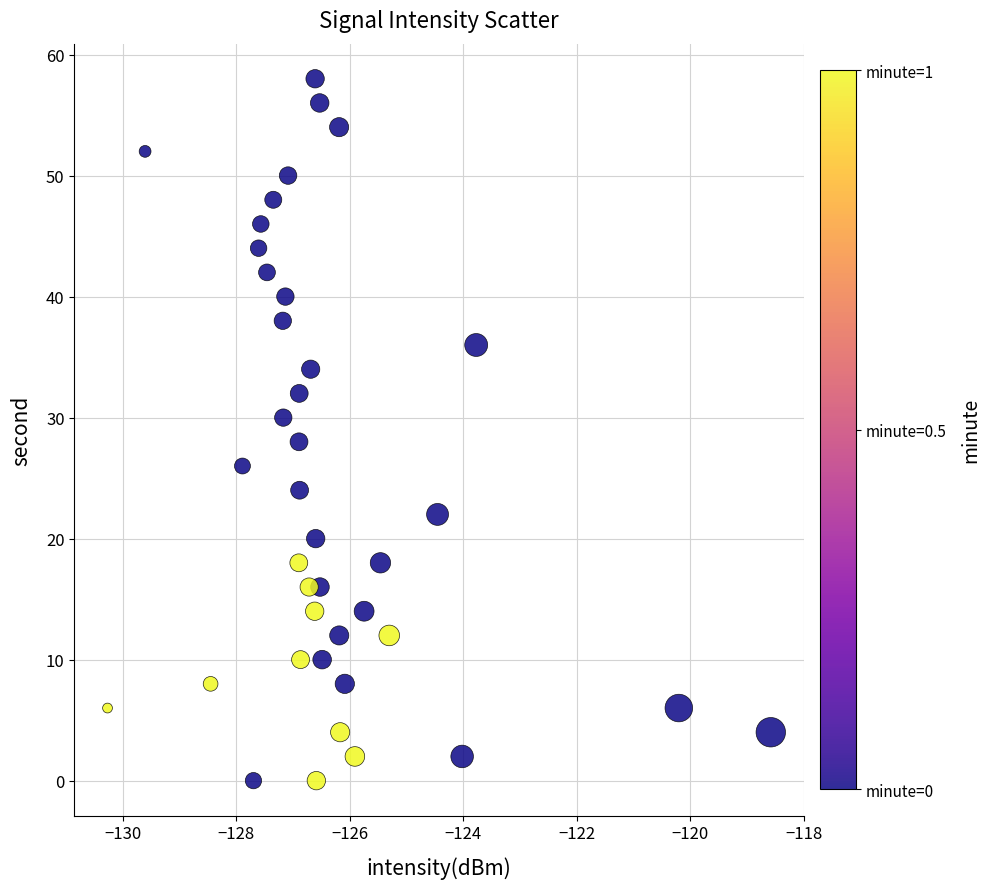

What is the range of Y values (max minus min)?

58